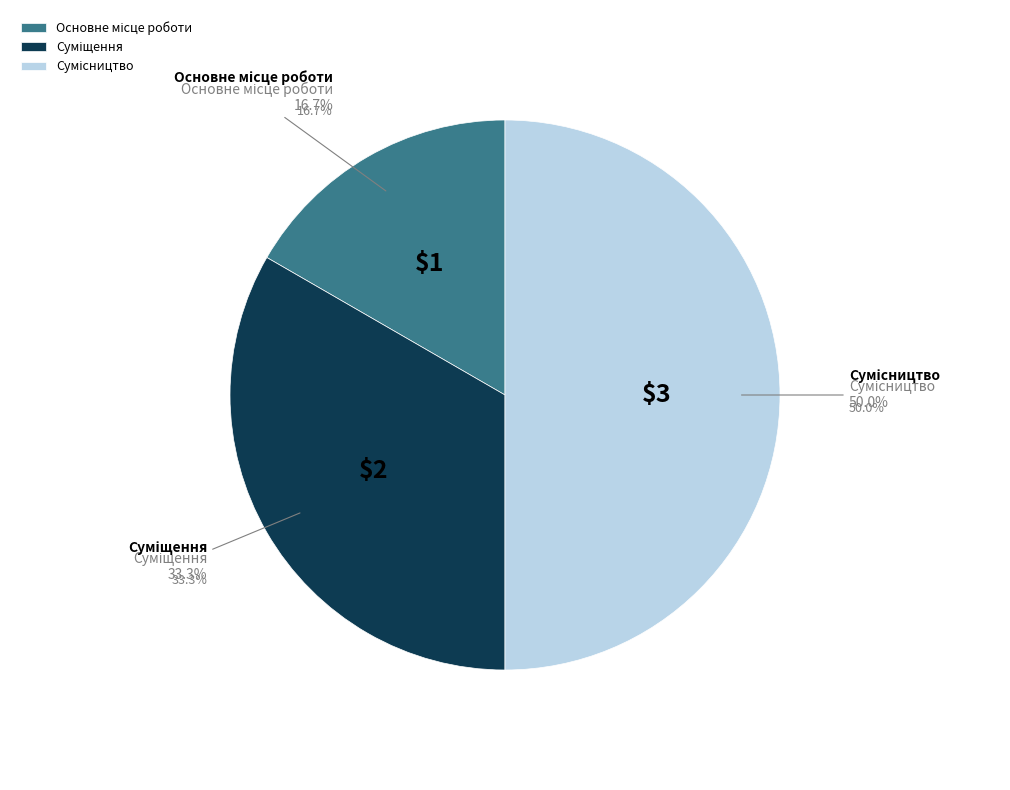

Combined, do Суміщення and Основне місце роботи account for over 50%?

No